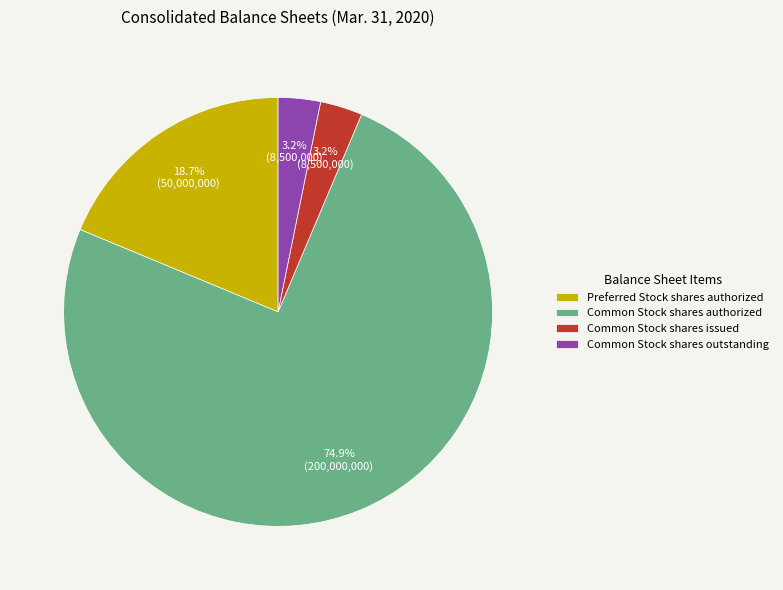

Which category accounts for the majority?

Common Stock shares authorized